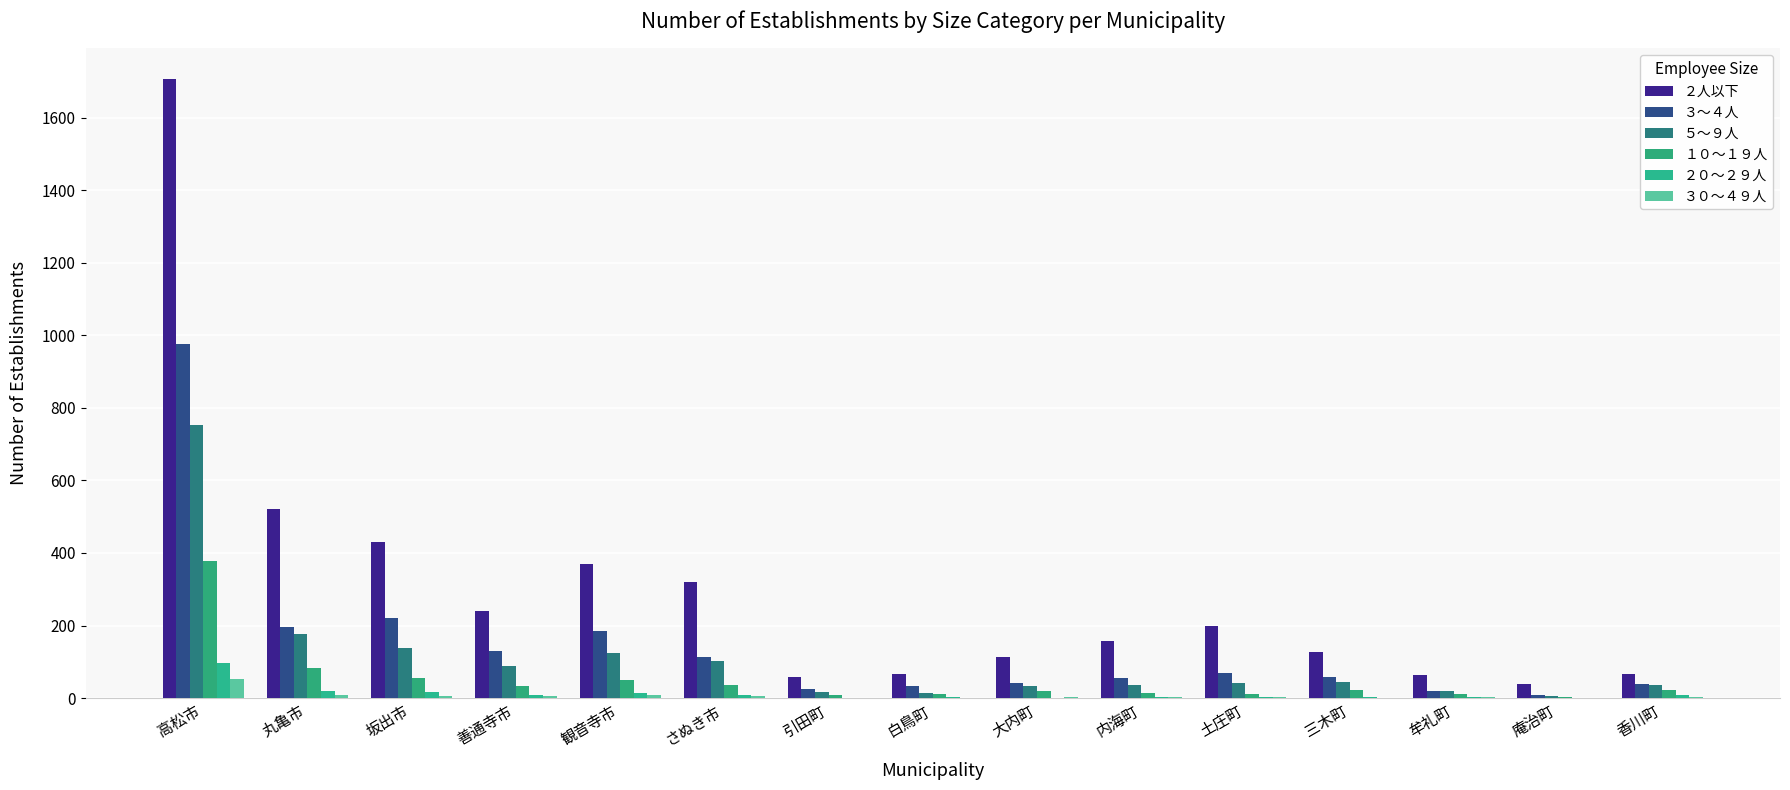

Which series has the largest range (max minus min)?

２人以下